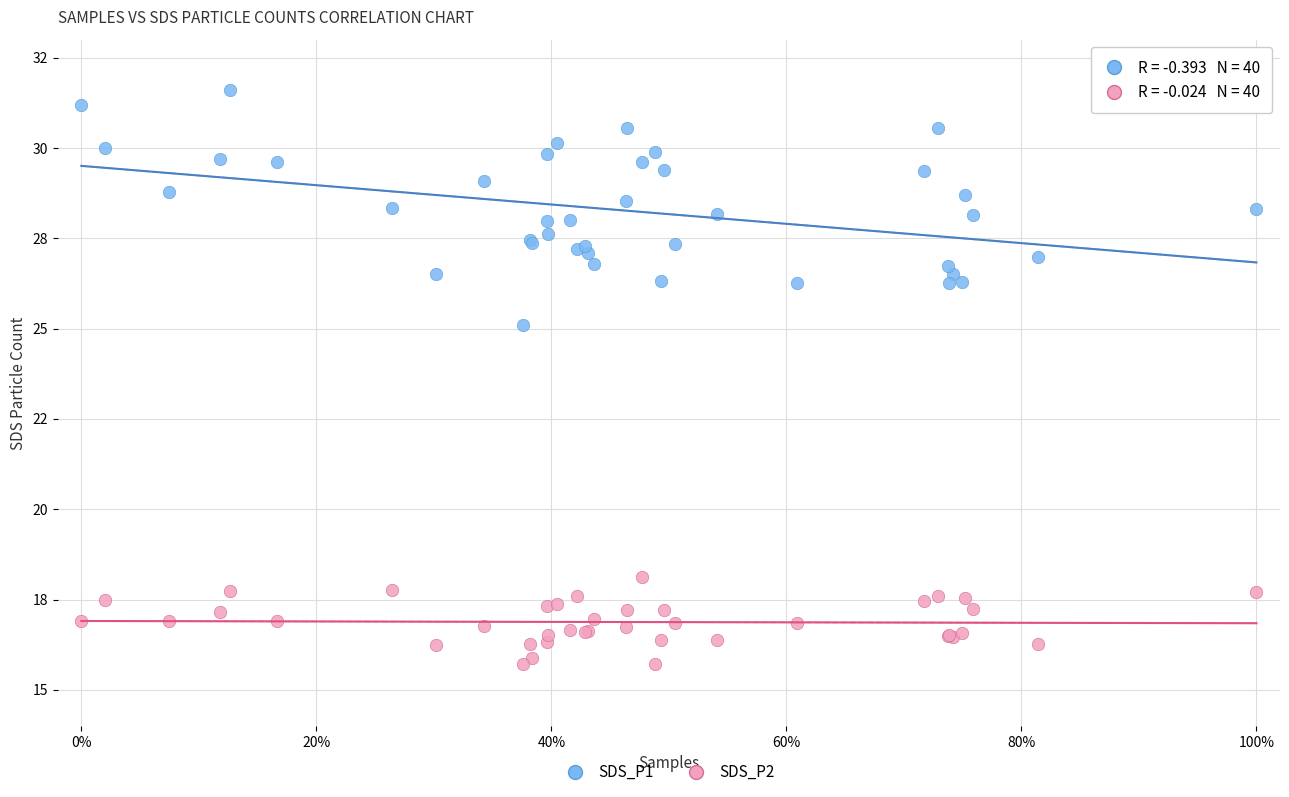

Which series reaches the minimum Y coordinate?

SDS_P2